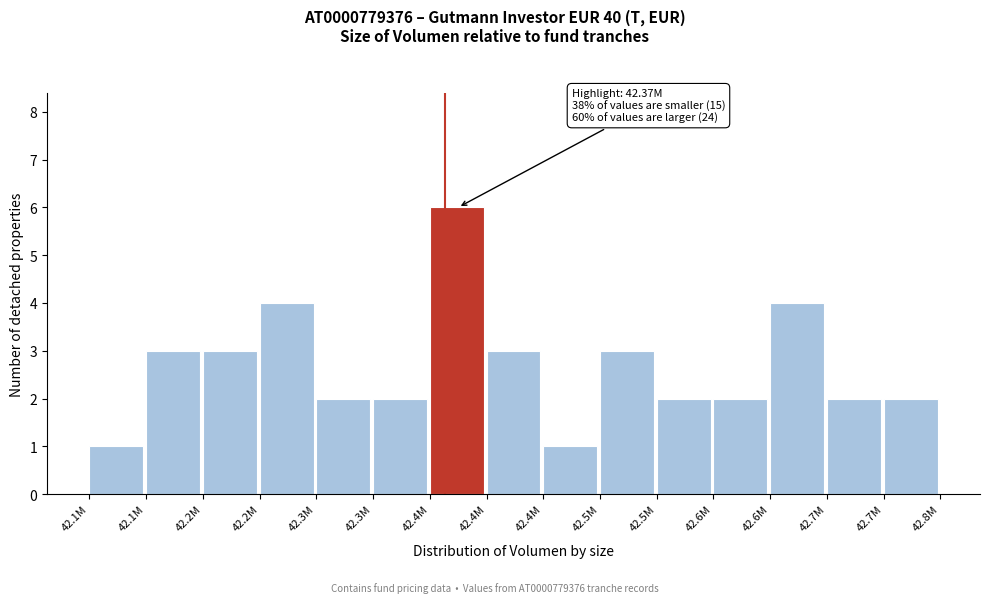

How many bars are there in total?

15